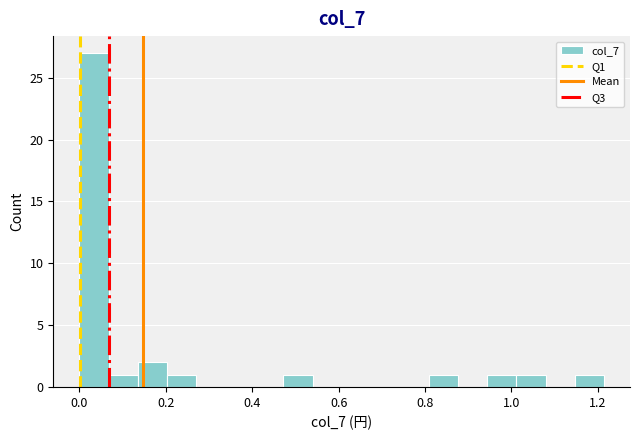

Read against the x-axis, roughly where is the centre of the tallest bar?

0.04